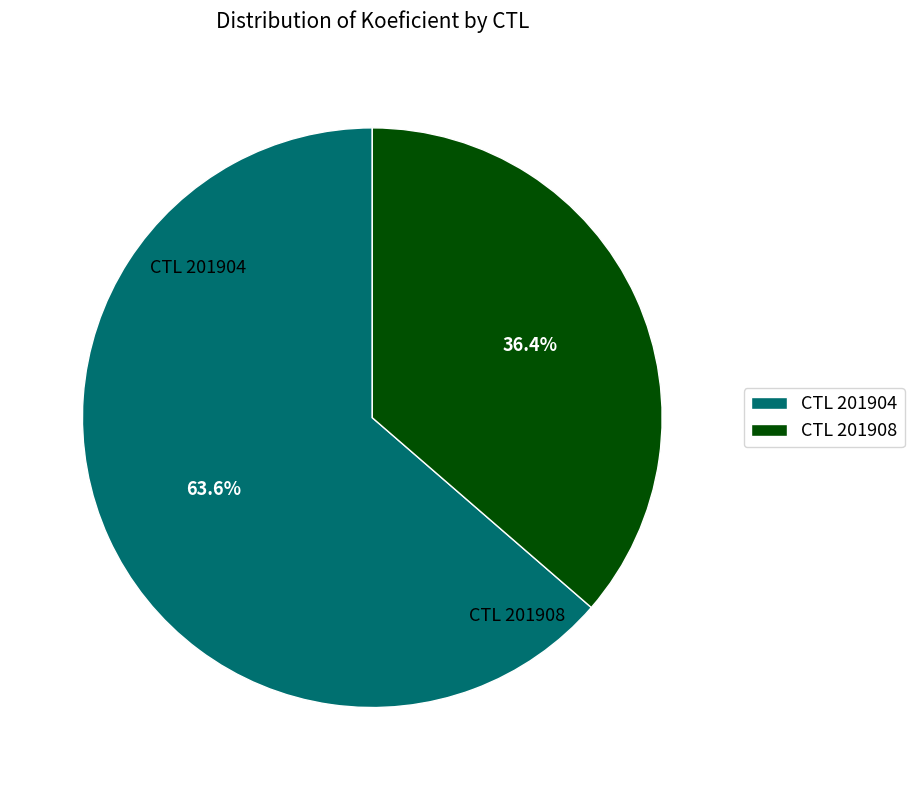

What percentage is NOT represented by CTL 201908?

63.6%